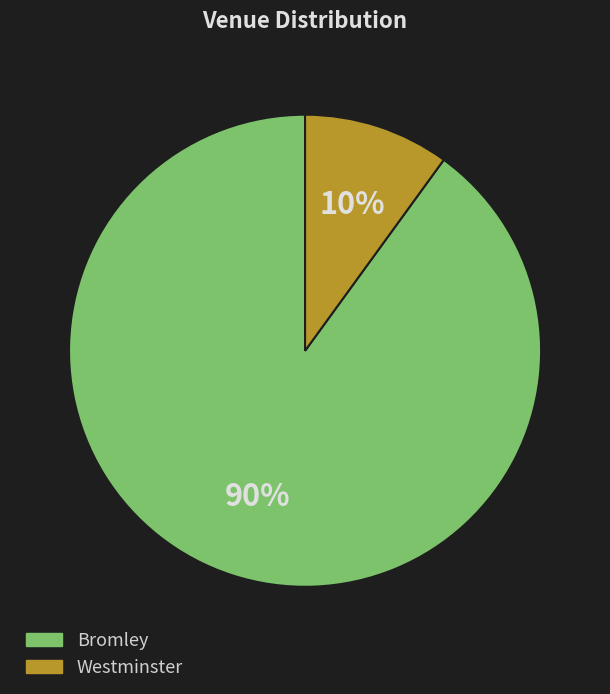

To the nearest percent, what is the average slice percentage?

50%